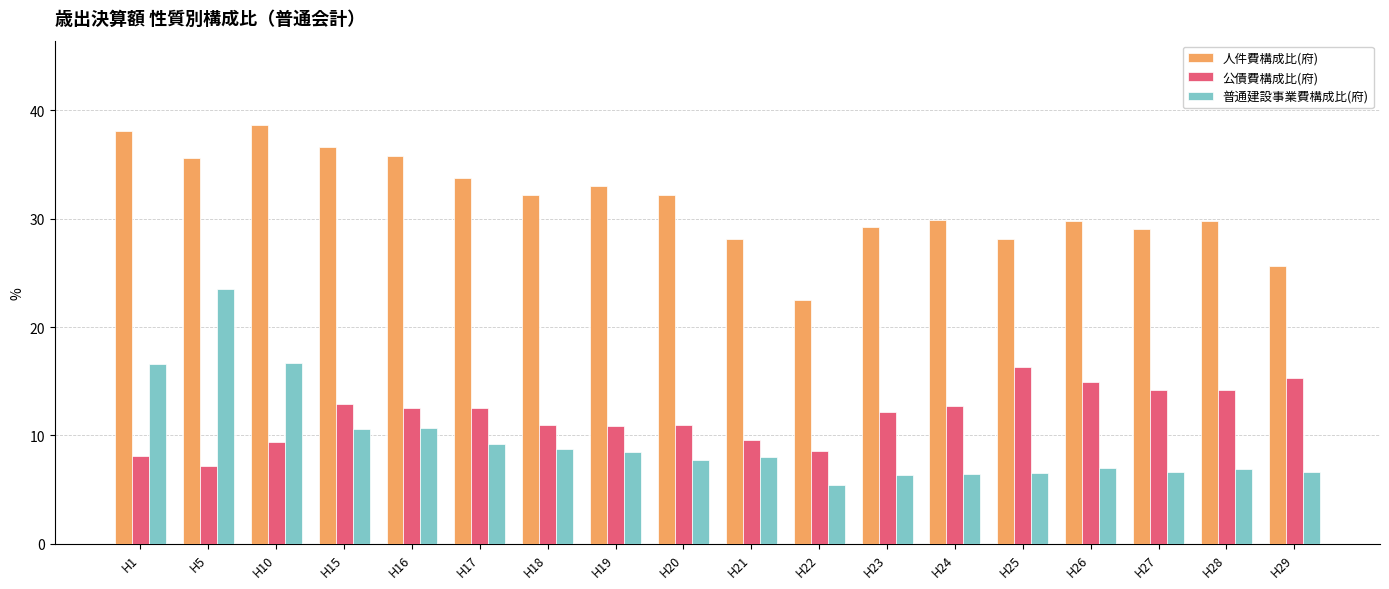

Where does the 普通建設事業費構成比(府) series first go above 7?

H1